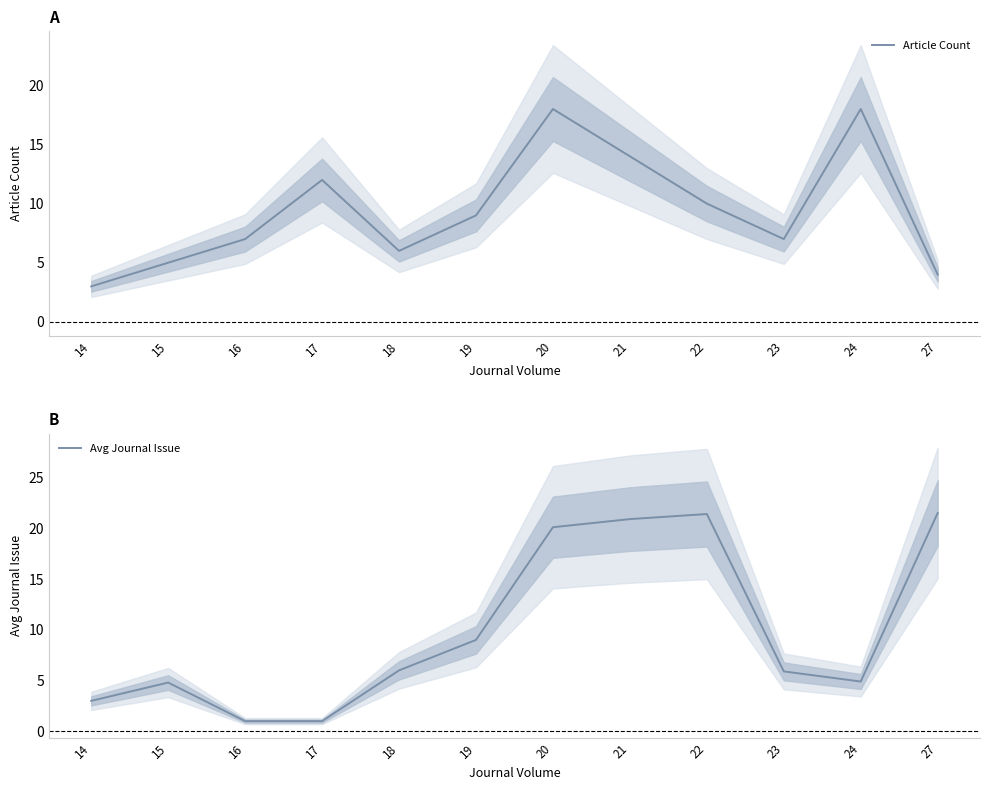

What is the difference between the maximum and second lowest values in the Avg Journal Issue series?

20.5